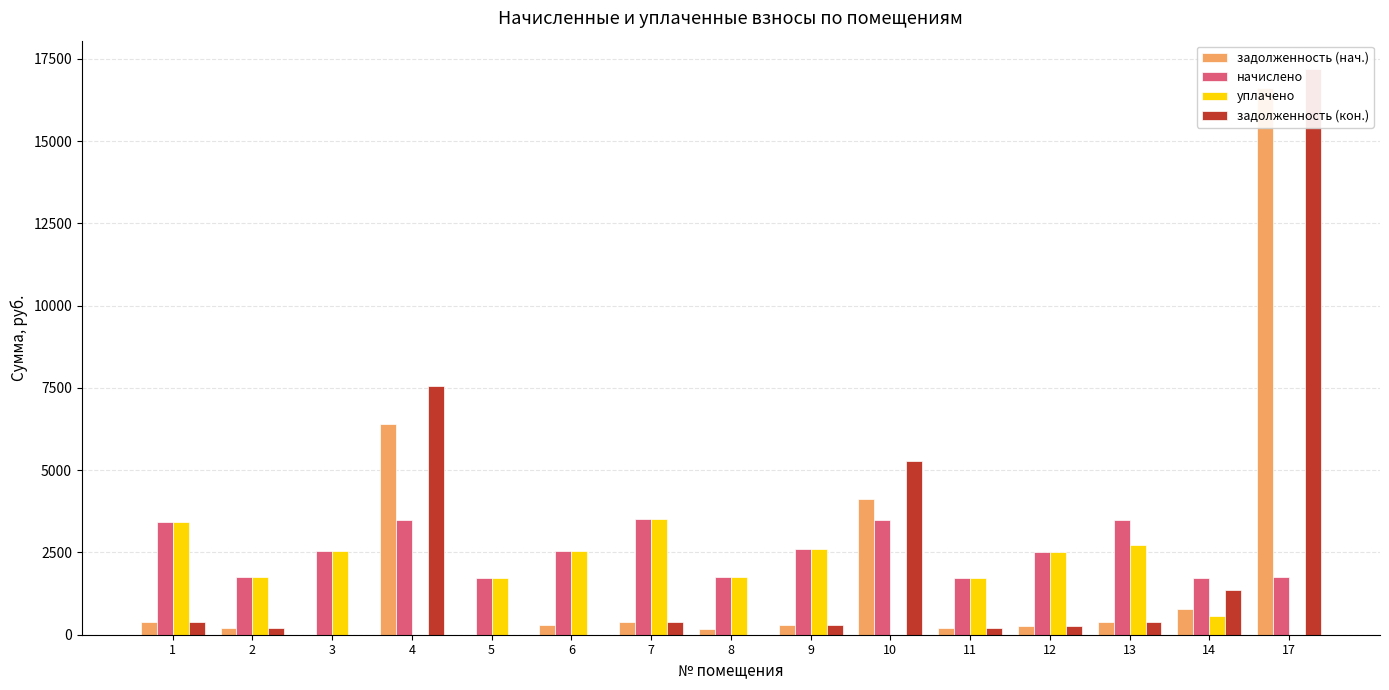

Is it true that начислено equals 834.7 at 11?

False